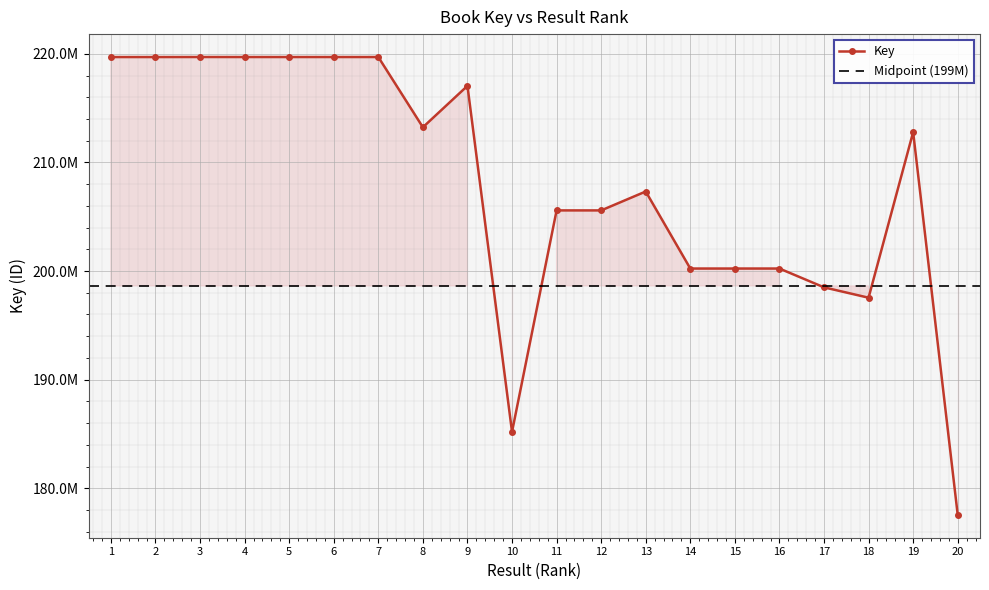

What is the maximum value shown in the chart?

219711124